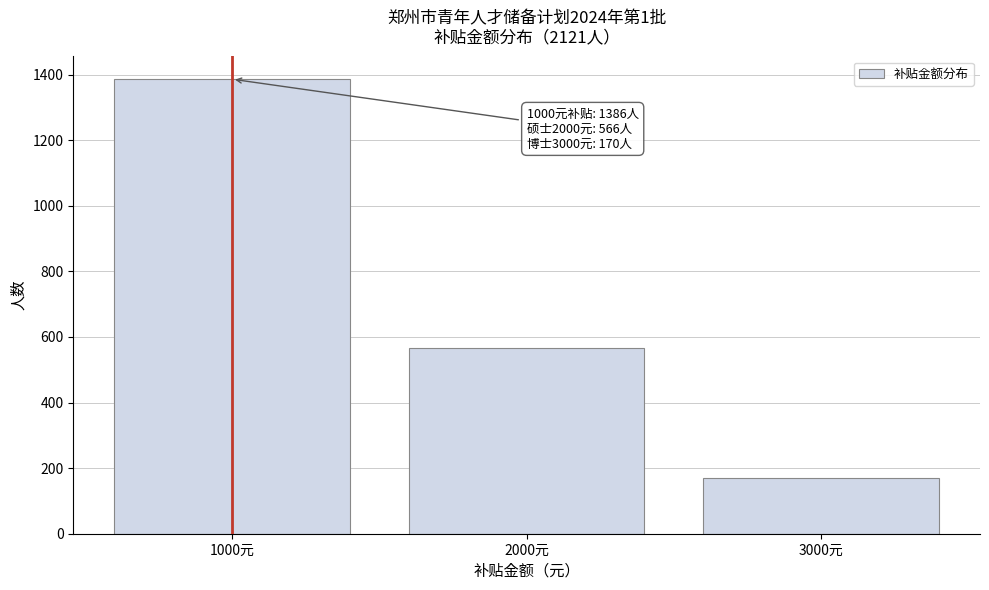

Reading left to right, transcribe all the data shown in this chart.

1000元=1386	2000元=566	3000元=170